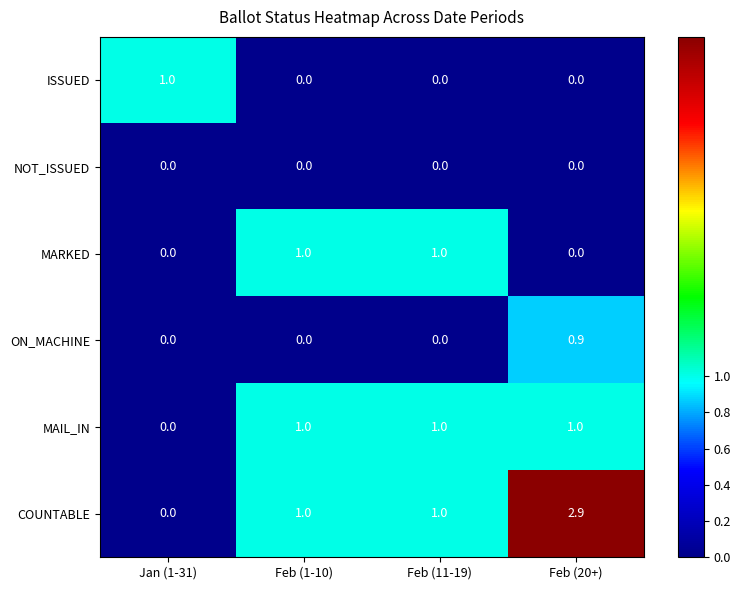

What is the spread (max minus min) of values at Feb (1-10)?

1.0